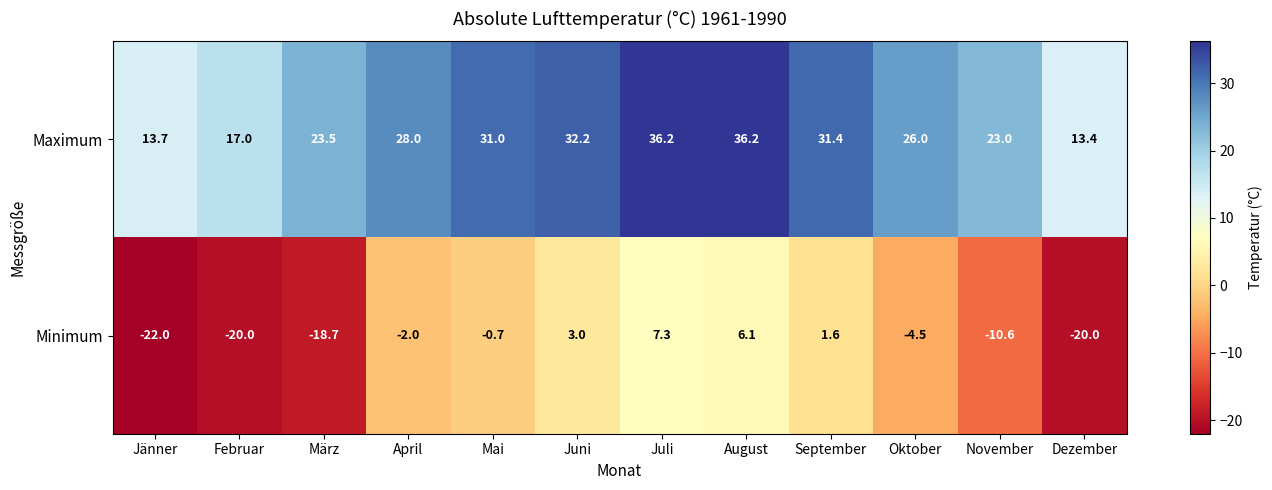

At November, list the series in order from smallest to largest.

Minimum, Maximum